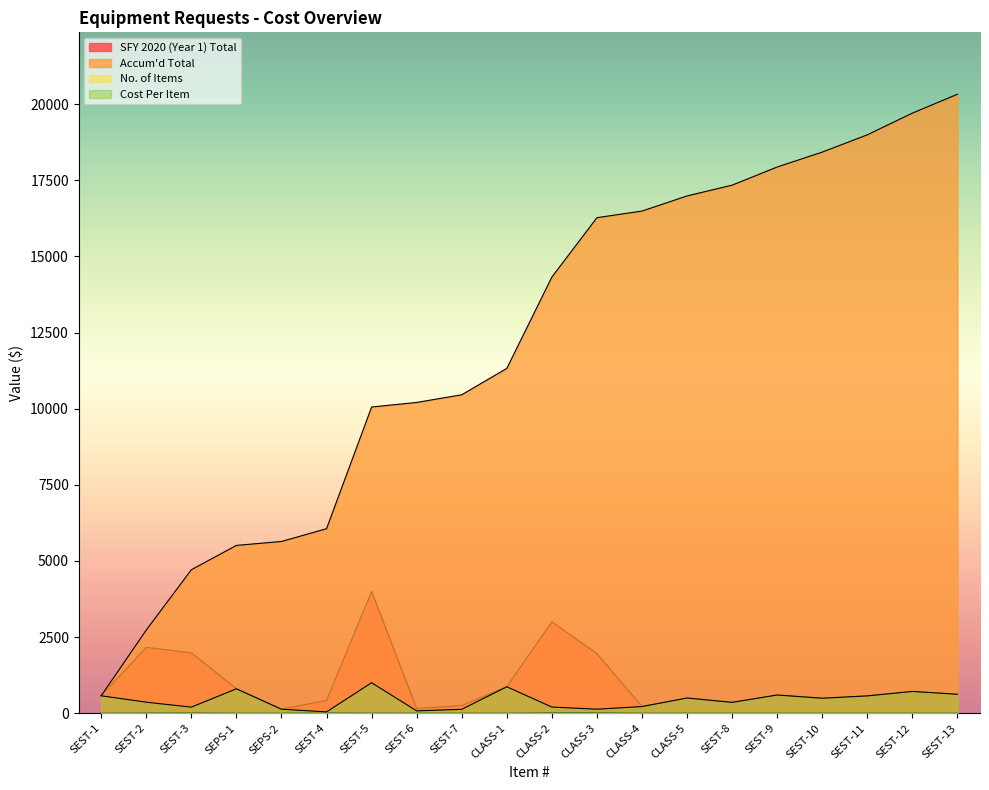

True or false: Accum'd Total and No. of Items intersect in this chart.

False